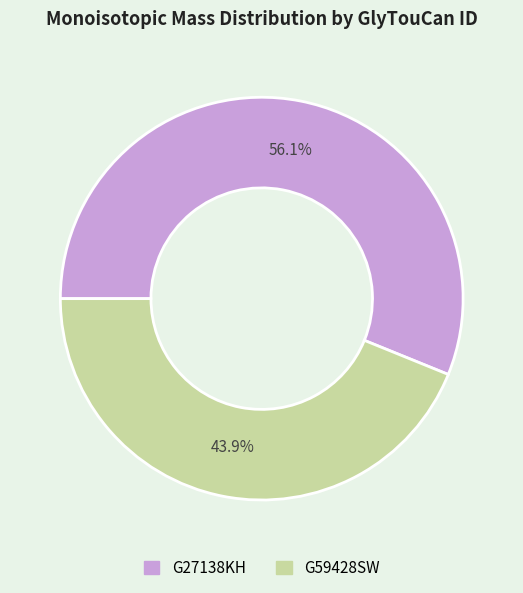

To the nearest percent, what portion does G59428SW represent?

44%